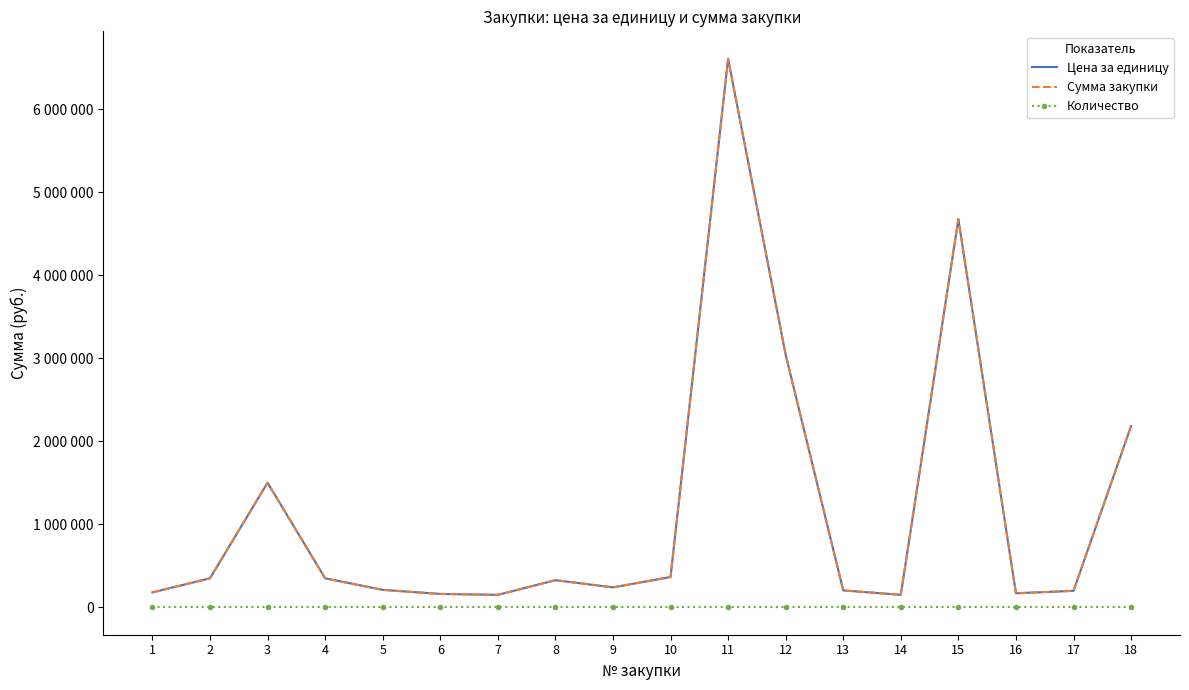

How many values in the Сумма закупки series exceed 326578?

8